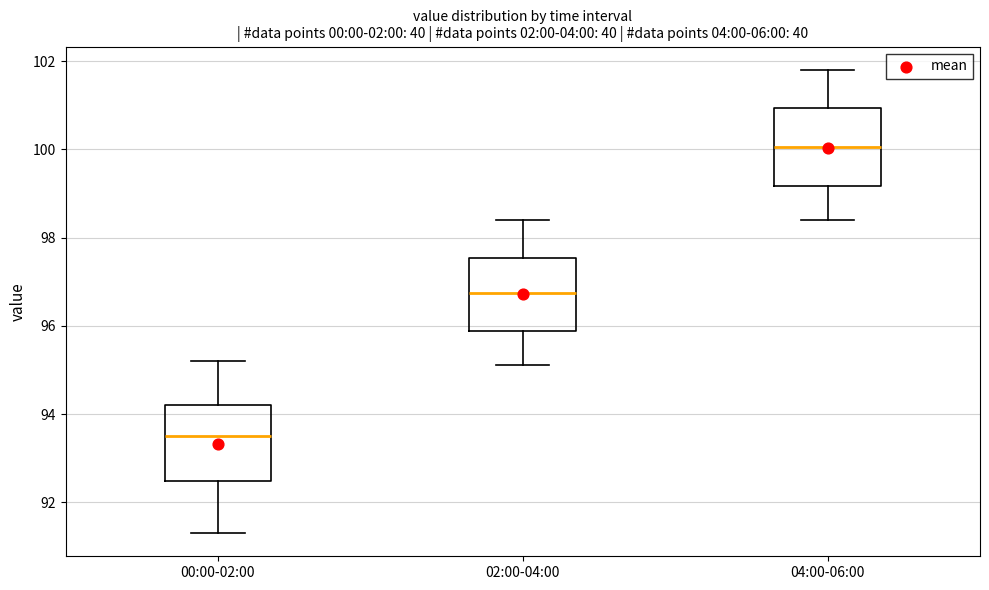

Which box has the highest median line?

04:00-06:00